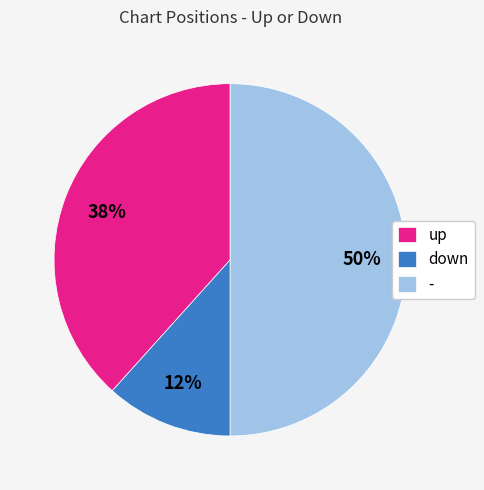

How many segments does this pie chart have?

3